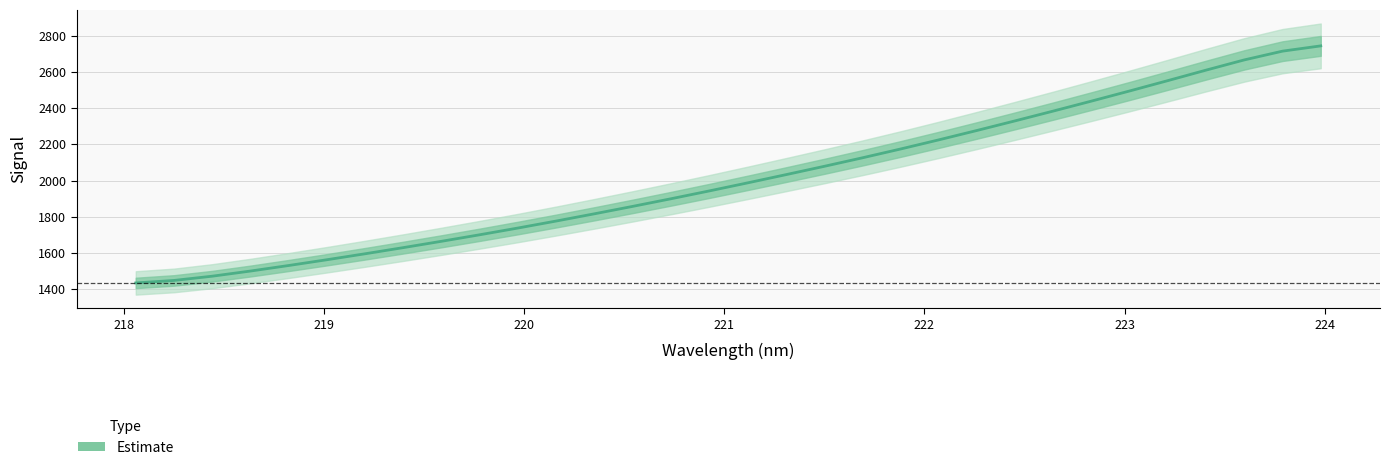

How many data points are above 1987?

16